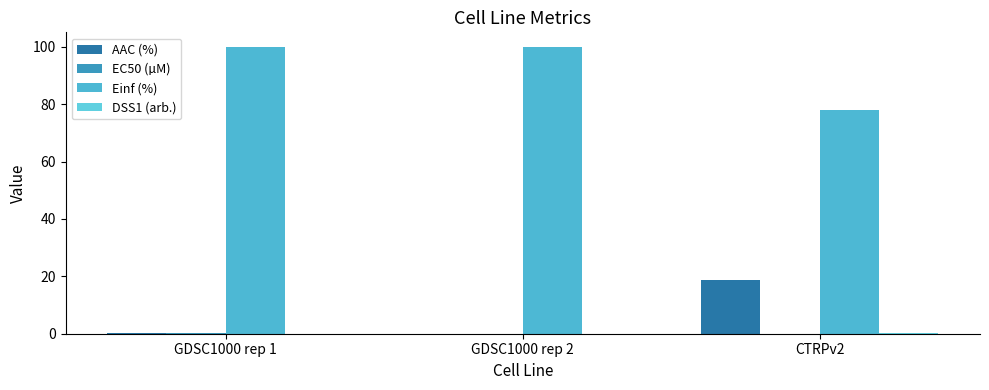

What is the label of the 3rd bar from the right?

GDSC1000 rep 1